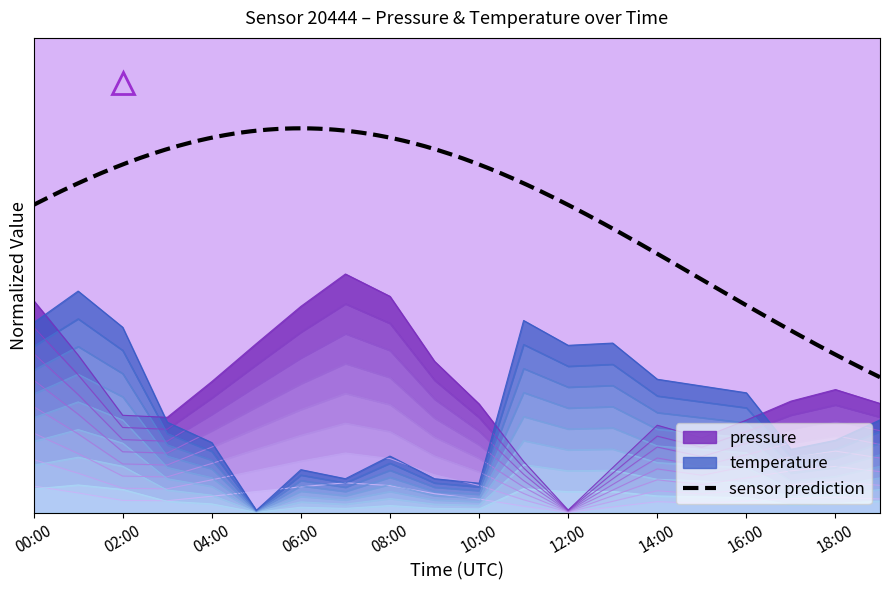

Is the value of pressure at 11 greater than the value of temperature at 19?

Yes